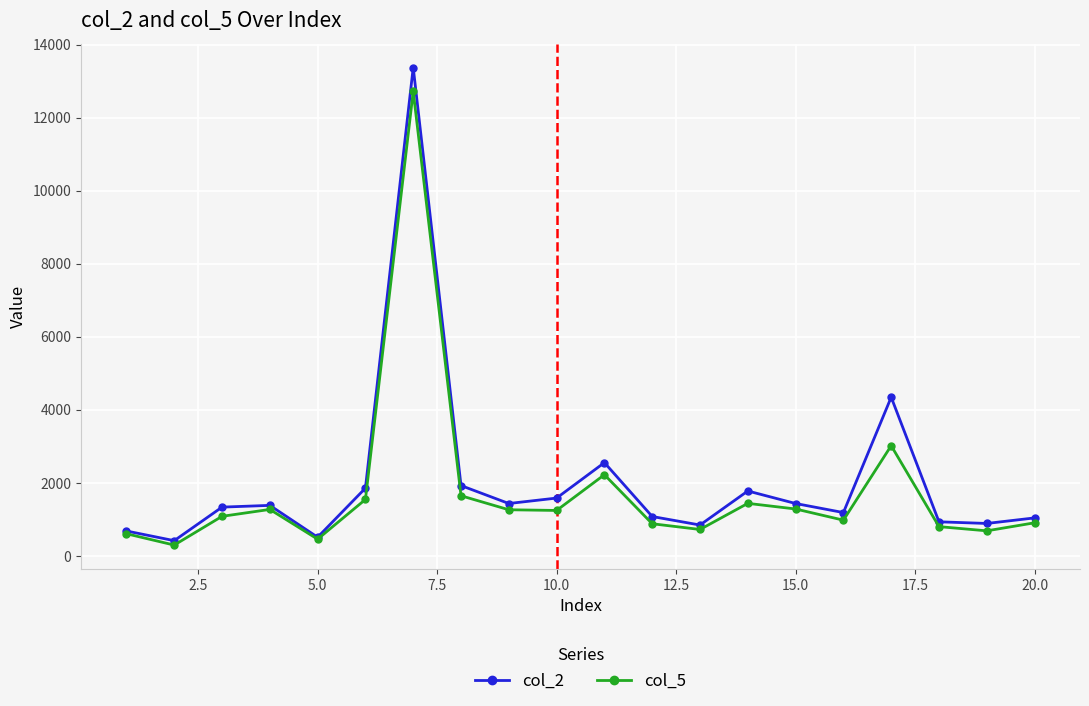

What is the minimum value shown in the chart?

300